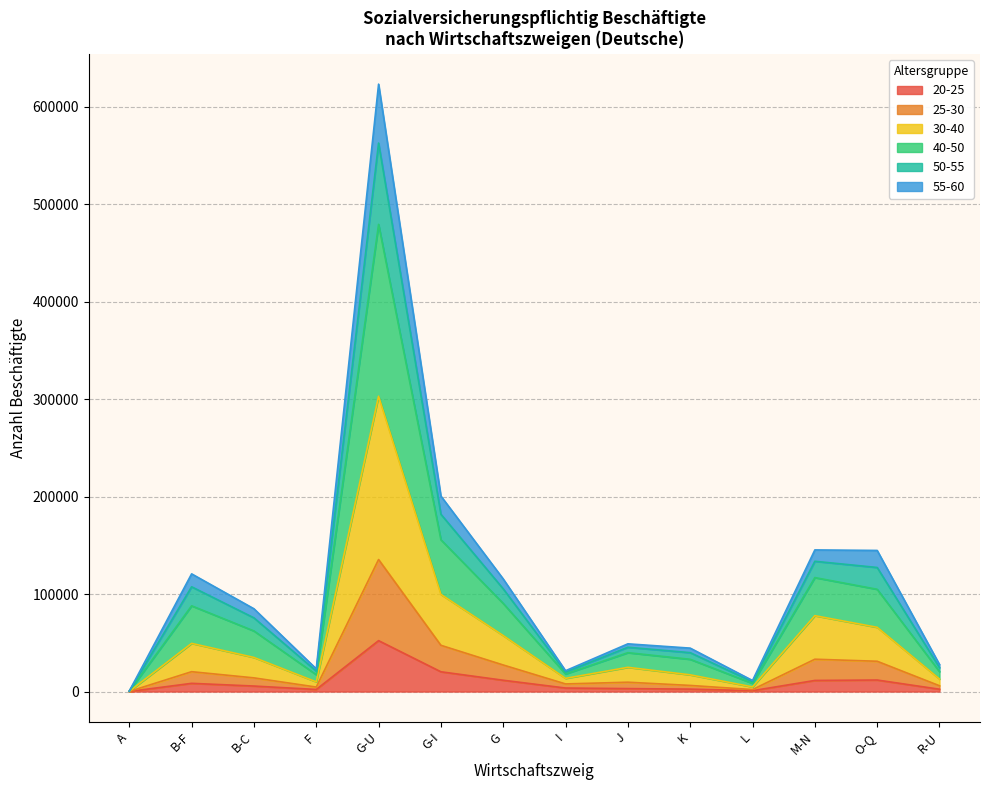

Which label corresponds to the largest value in the chart?

G-U